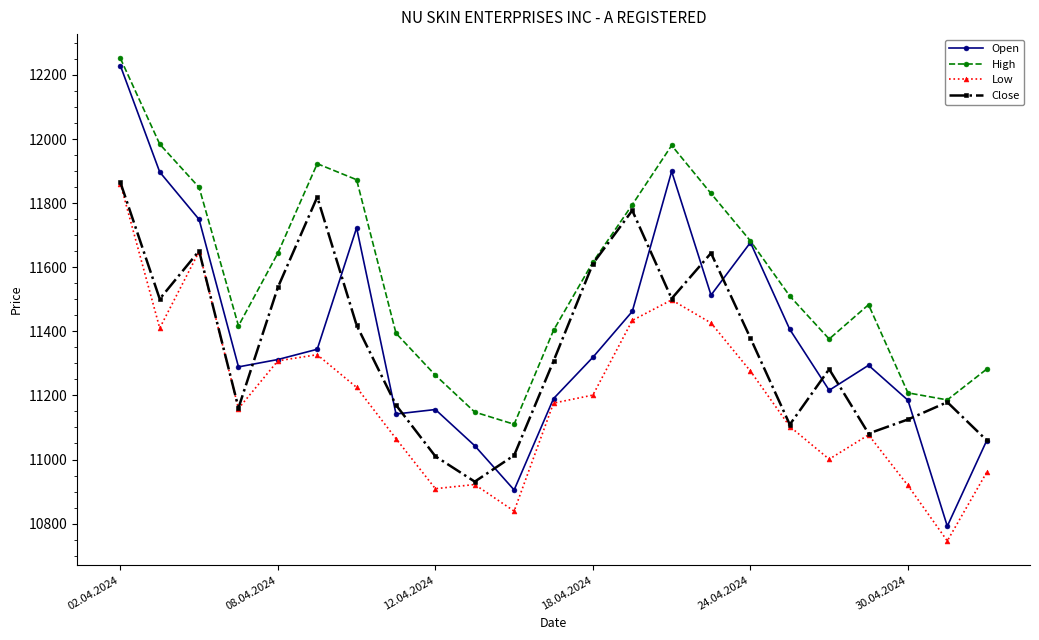

What is the value of the Close point at the 18th from the left?

11109